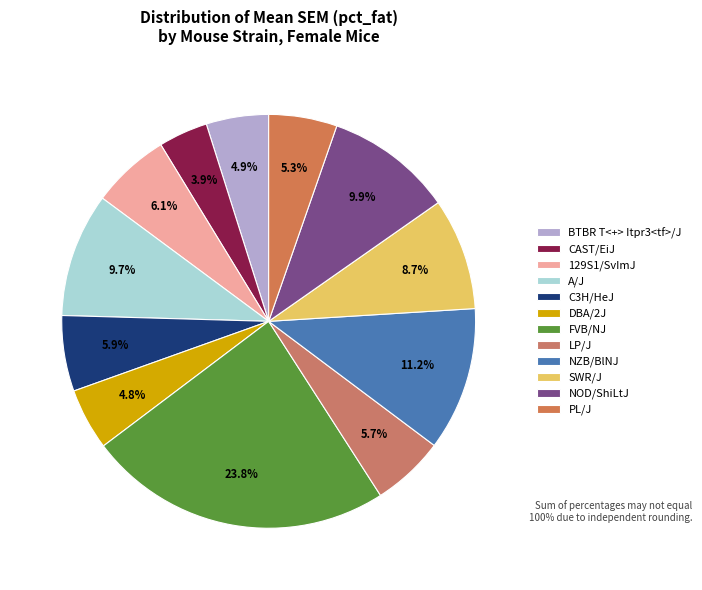

Count the number of slices in the pie.

12